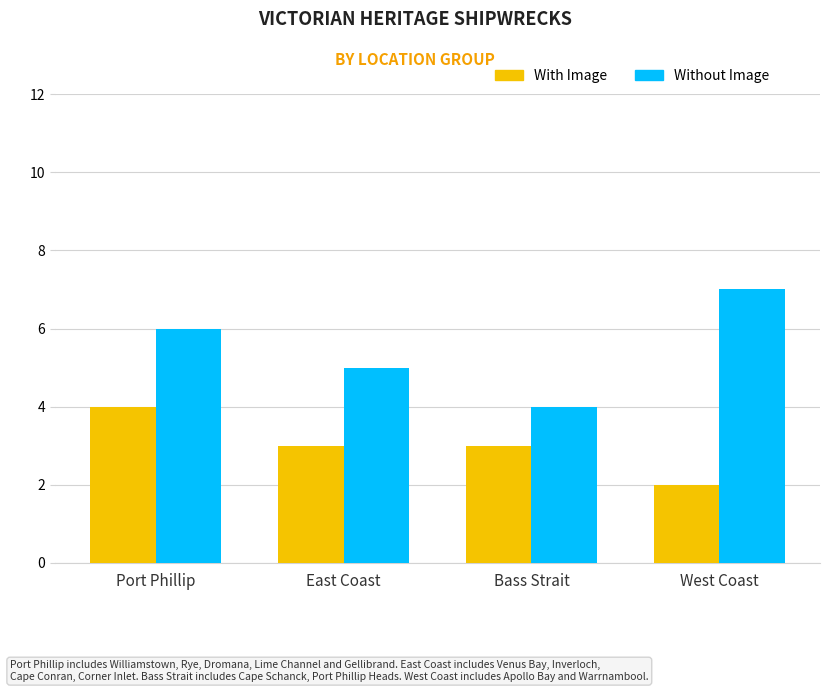

What is the approximate value of Without Image at Port Phillip?

6